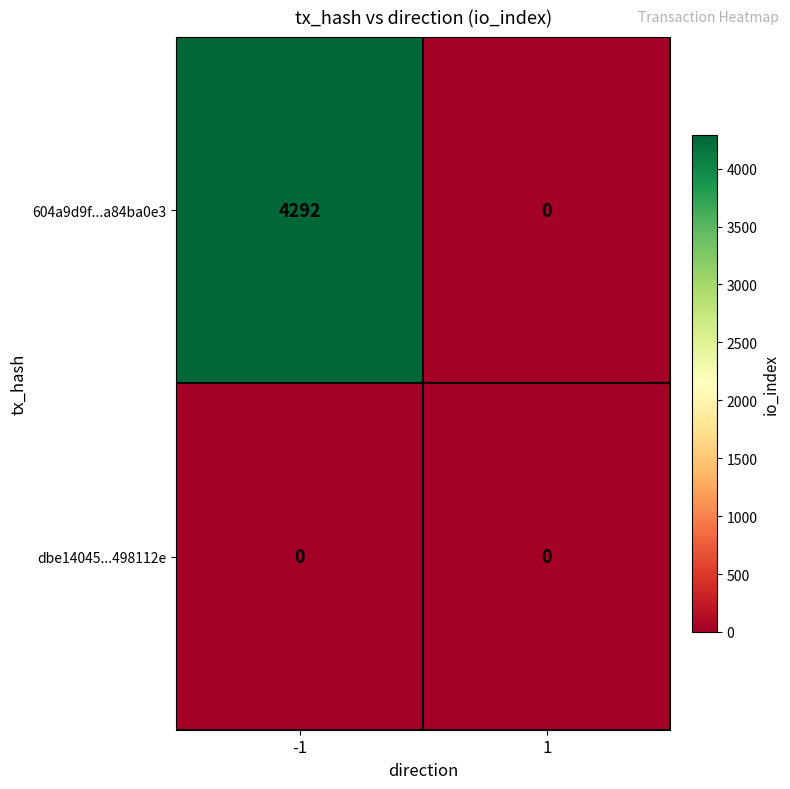

At which category is the sum across all series the highest?

-1